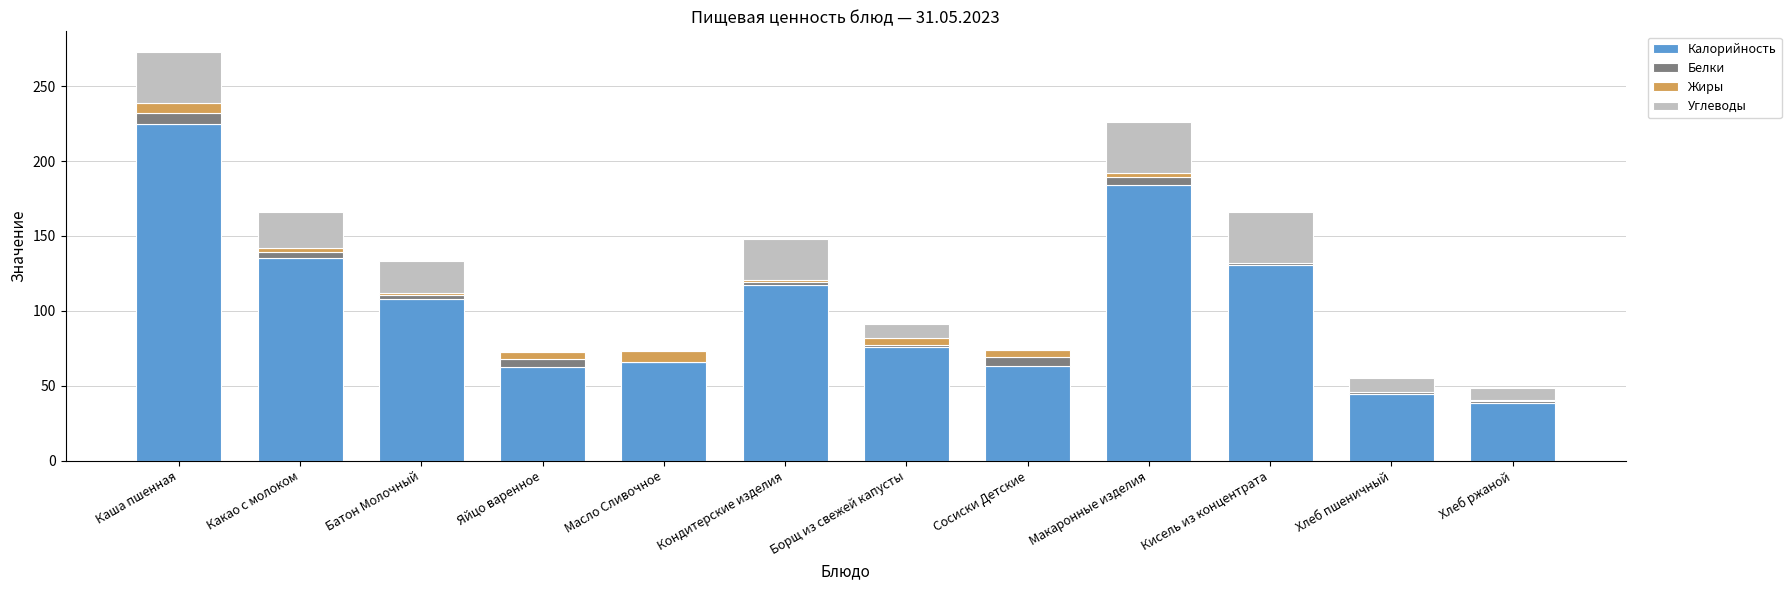

What is the sum of all Калорийность values?

1250.5